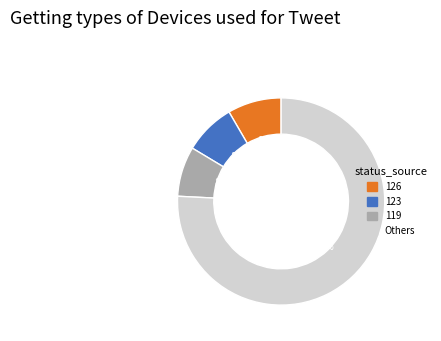

Is there a majority slice in this chart?

Yes